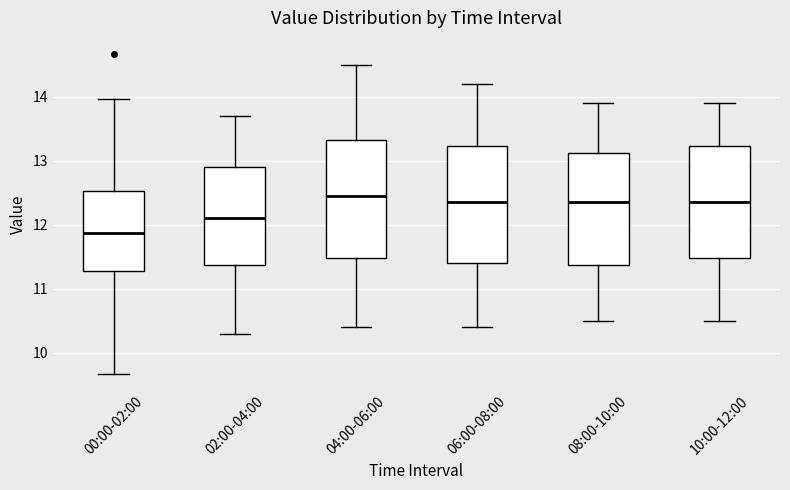

Reading left to right, transcribe this box plot: for each box, give where its median line is, the range the box spans, and where its two whiskers end, as read against the y-axis. The values are not printed on the chart, so give them approximately, as read against the axis.

00:00-02:00: median 11.9, box 11.3 to 12.5, whiskers 9.7 to 14.0
02:00-04:00: median 12.1, box 11.4 to 12.9, whiskers 10.3 to 13.7
04:00-06:00: median 12.5, box 11.5 to 13.3, whiskers 10.4 to 14.5
06:00-08:00: median 12.4, box 11.4 to 13.2, whiskers 10.4 to 14.2
08:00-10:00: median 12.4, box 11.4 to 13.1, whiskers 10.5 to 13.9
10:00-12:00: median 12.4, box 11.5 to 13.2, whiskers 10.5 to 13.9